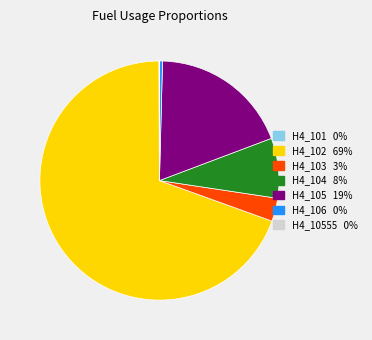

Is there any slice that represents more than half of the pie?

Yes